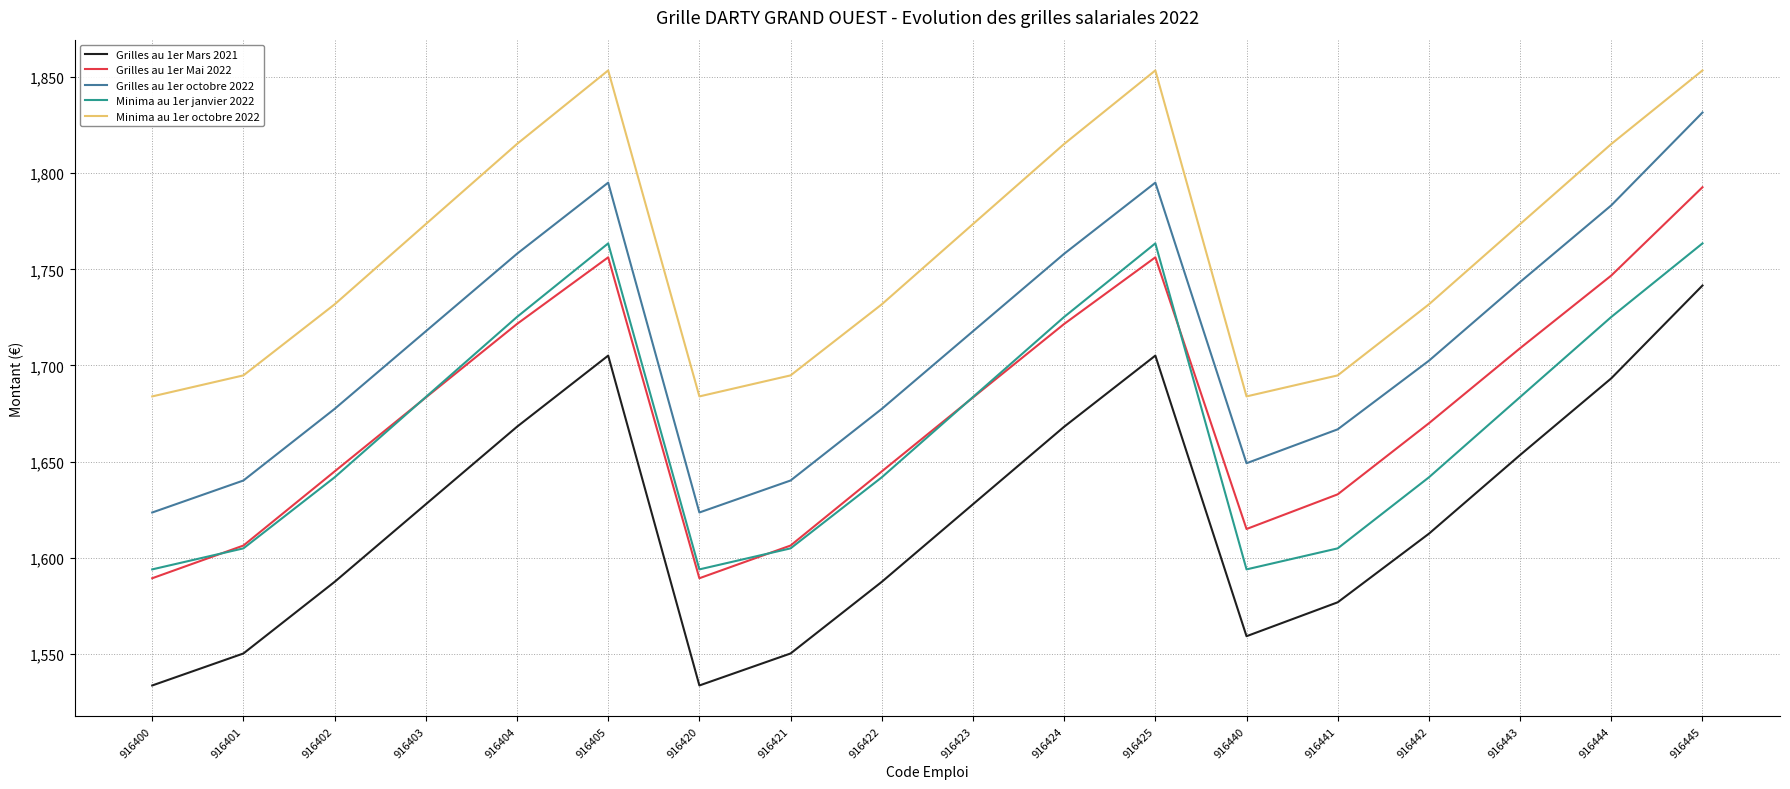

Is the value of Minima au 1er janvier 2022 at 916441 greater than the value of Grilles au 1er octobre 2022 at 916440?

No